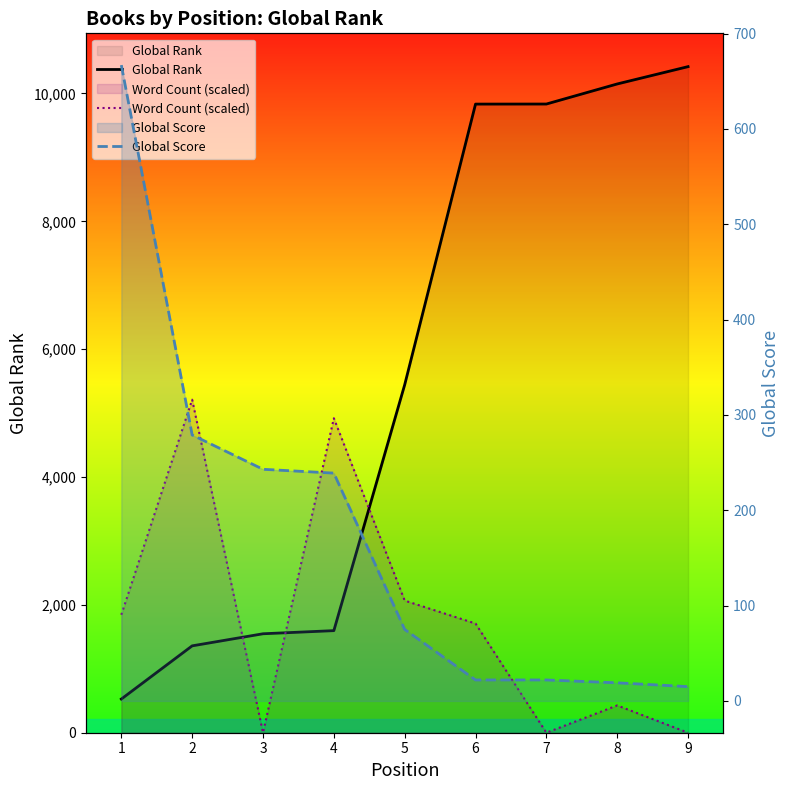

The Word Count (scaled) series shows 1708.2 at 6. True or false?

True